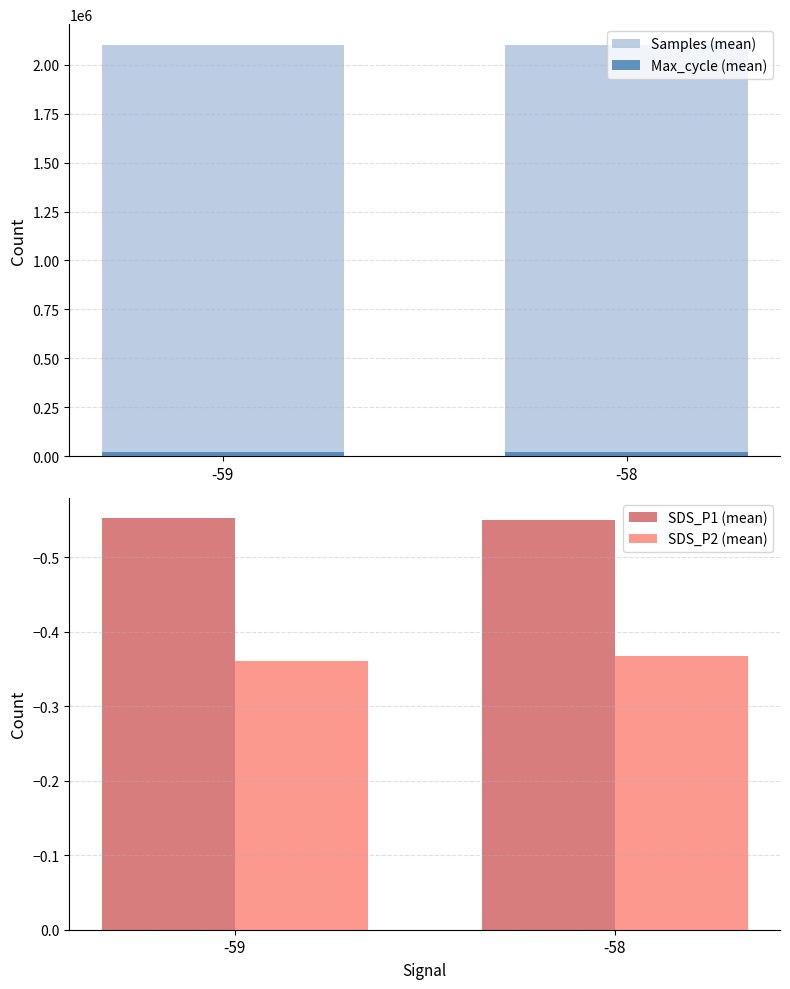

What is the approximate value of SDS_P1 (mean) at -58?

-0.5